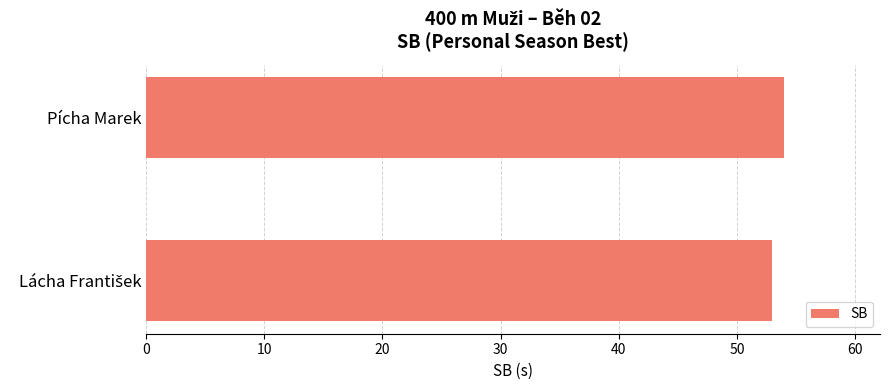

What is the smallest value displayed?

53